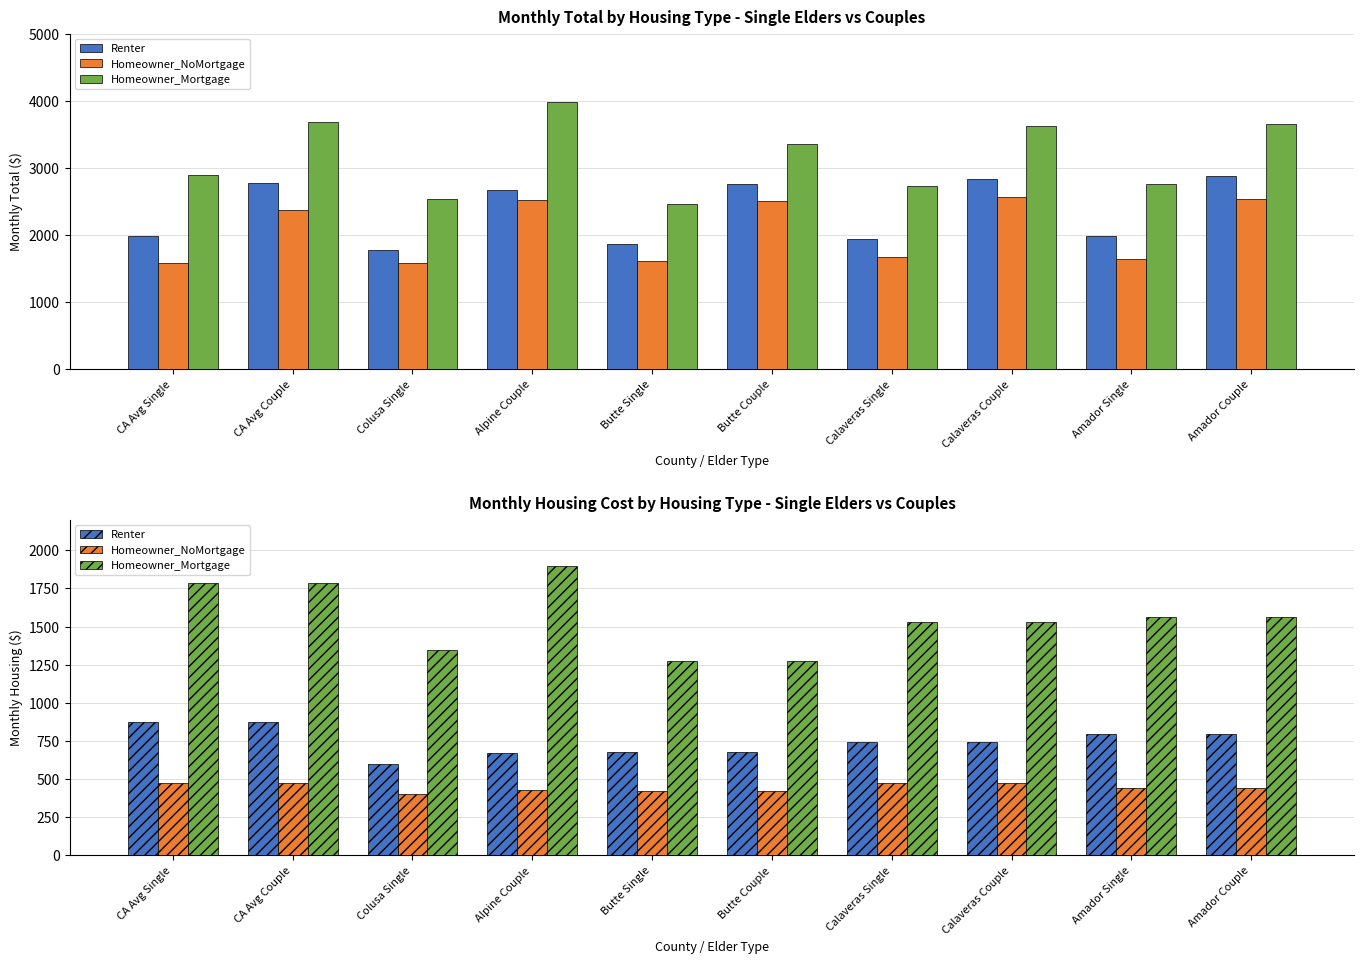

What is the label of the 1st bar from the left?

CA Avg Single